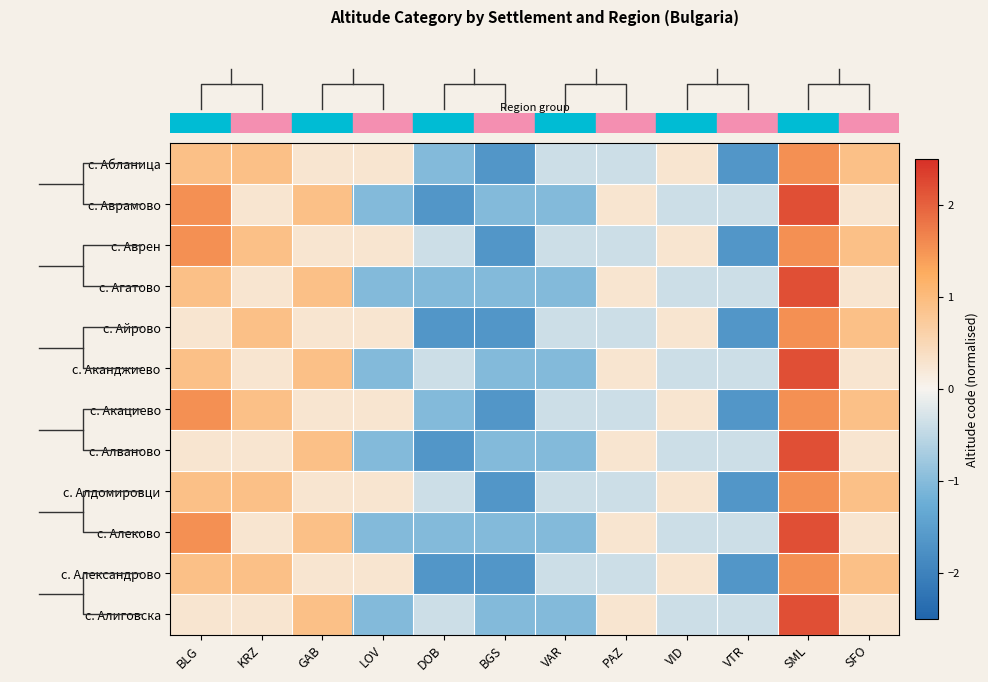

What is the maximum value shown in the chart?

2.2